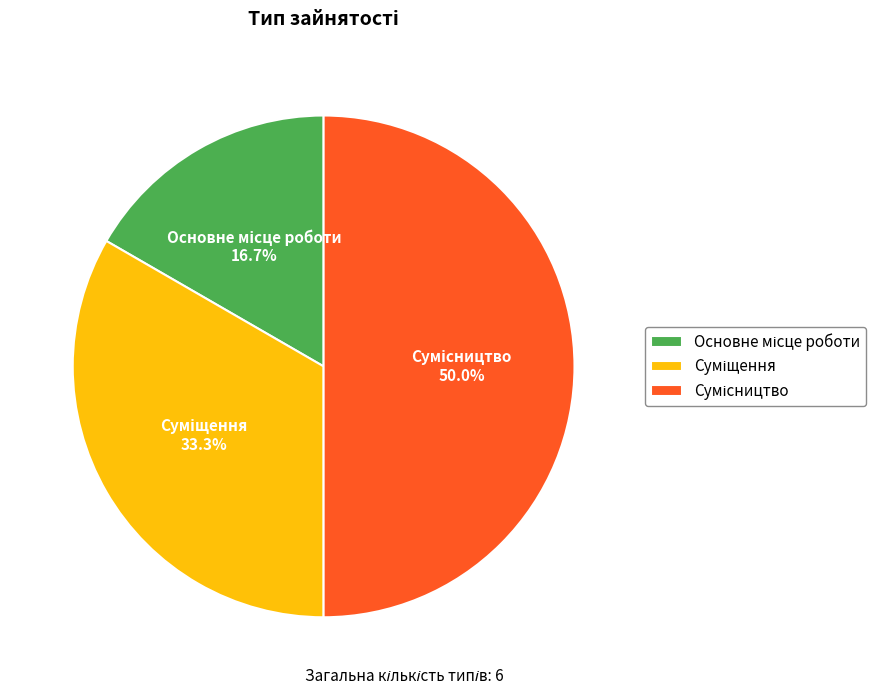

Which category has the smallest portion of the pie?

Основне місце роботи